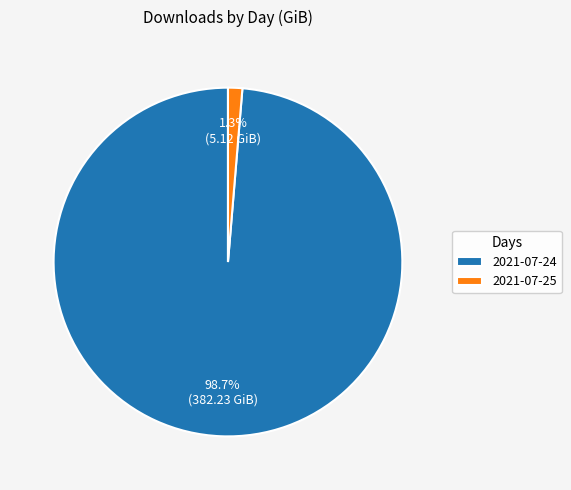

Which category accounts for the majority?

2021-07-24